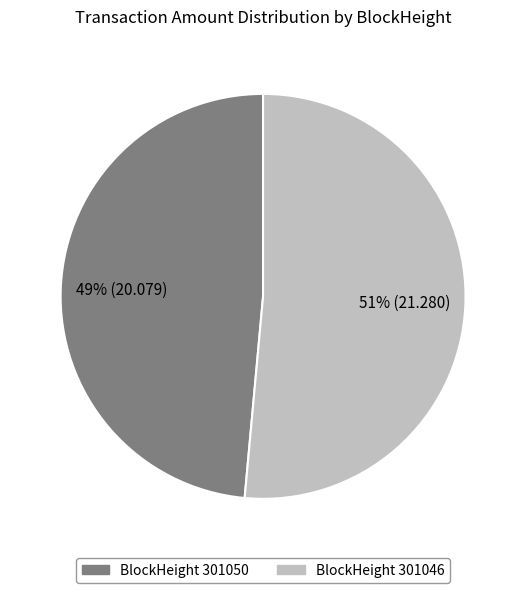

Is there a majority slice in this chart?

Yes